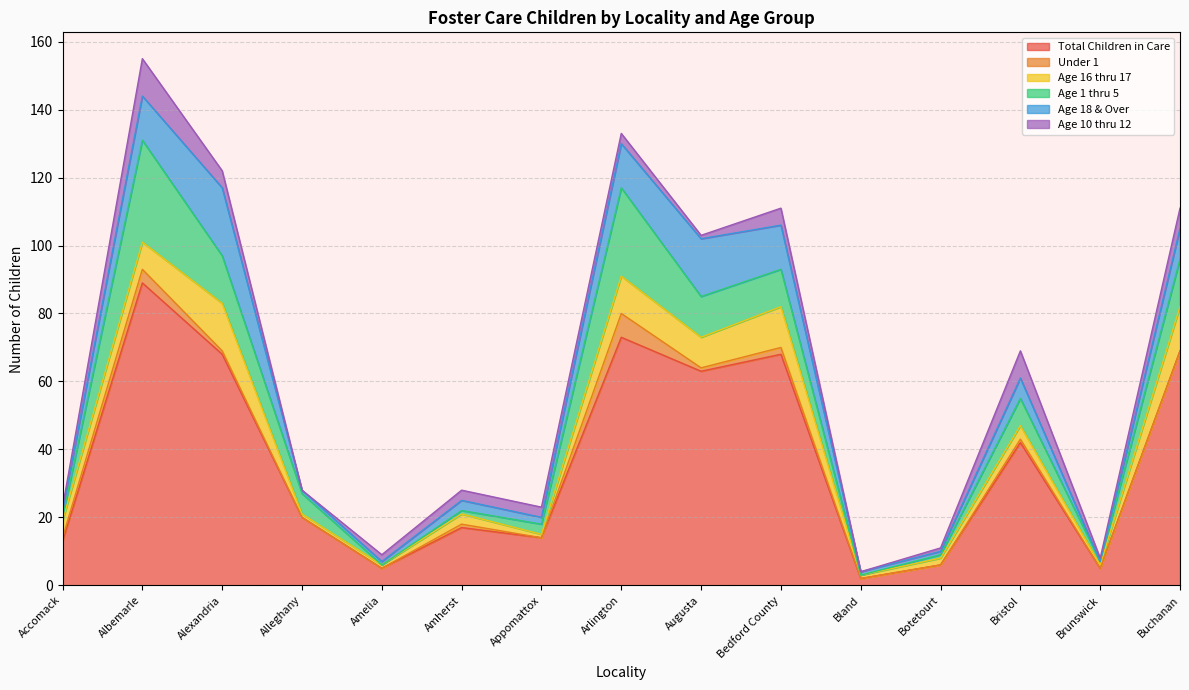

Is the value of Age 16 thru 17 at Augusta greater than the value of Total Children in Care at Amherst?

No